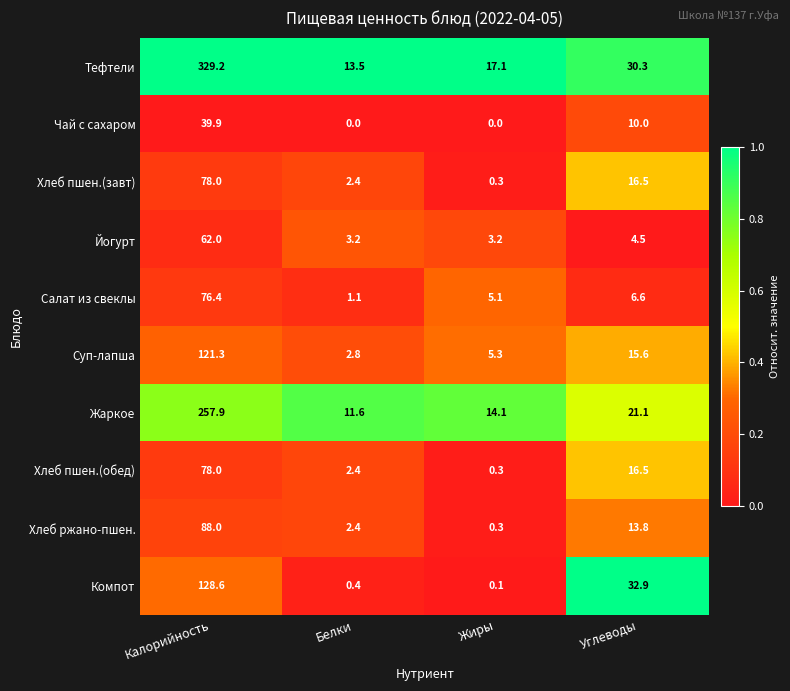

How many series are shown in this chart?

10